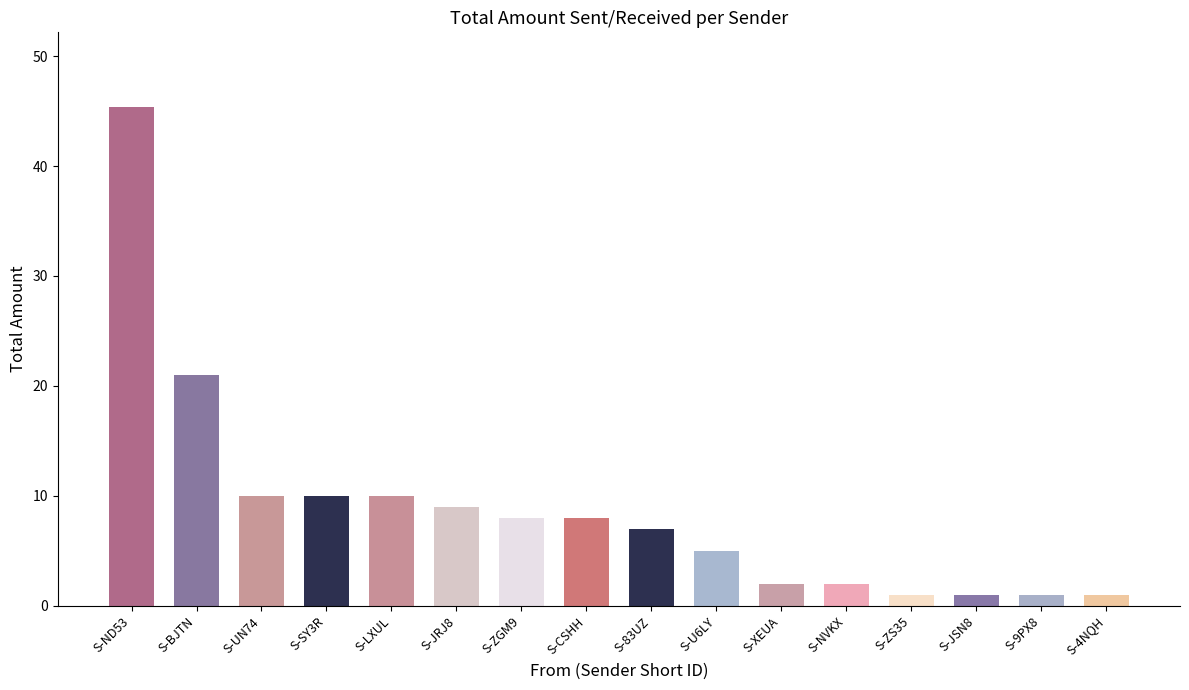

What is the sum of all values?

141.4